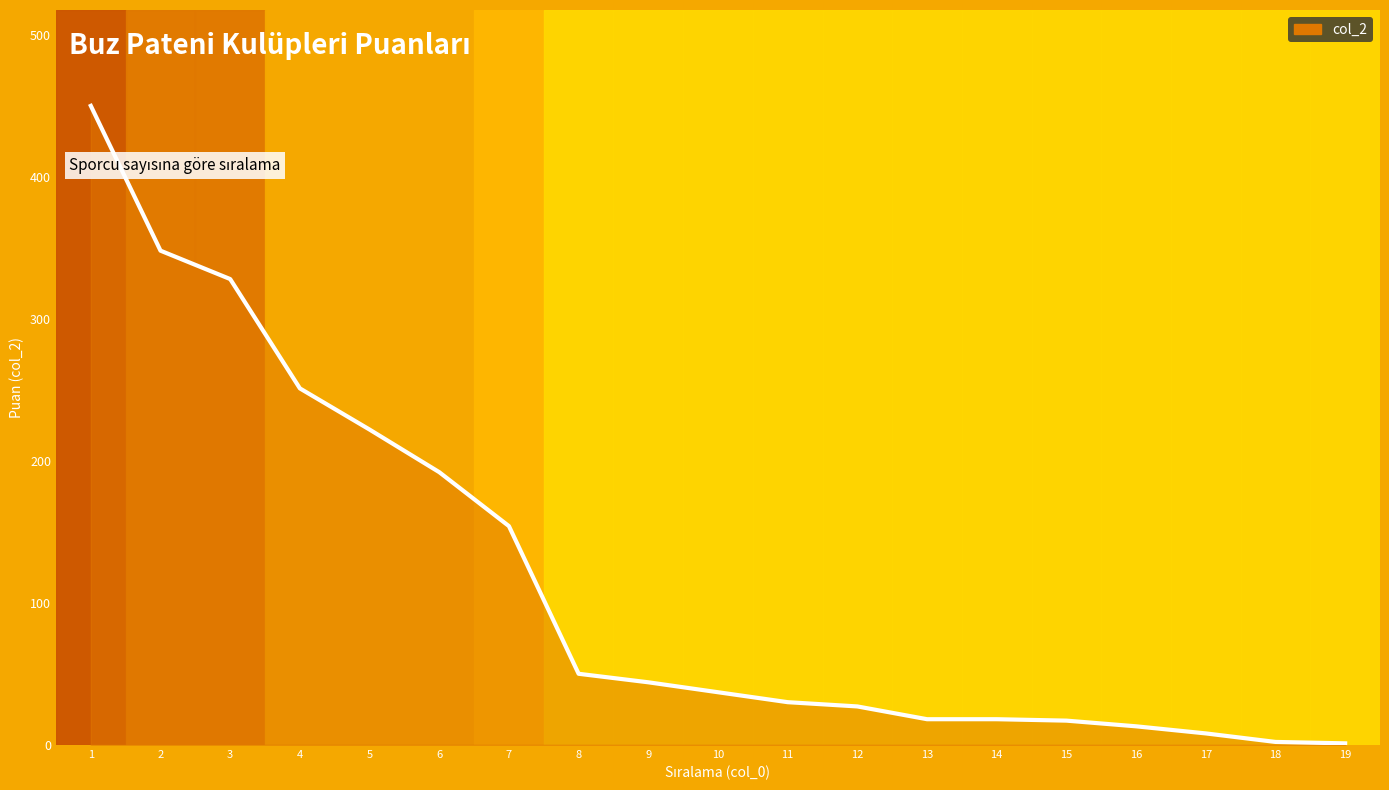

Which category has the highest value across all series?

1